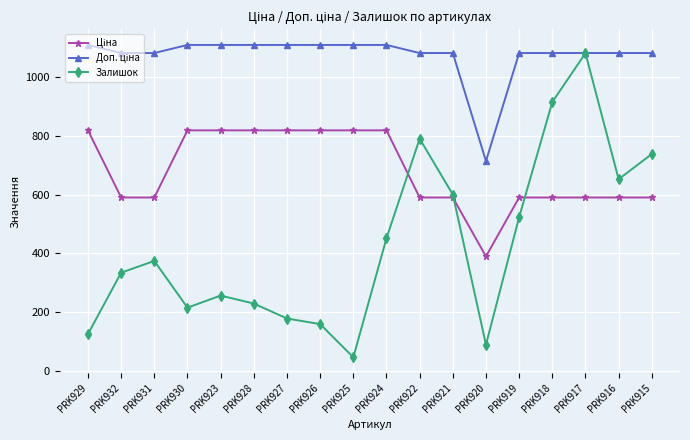

Where is the first local maximum for Залишок?

PRK931